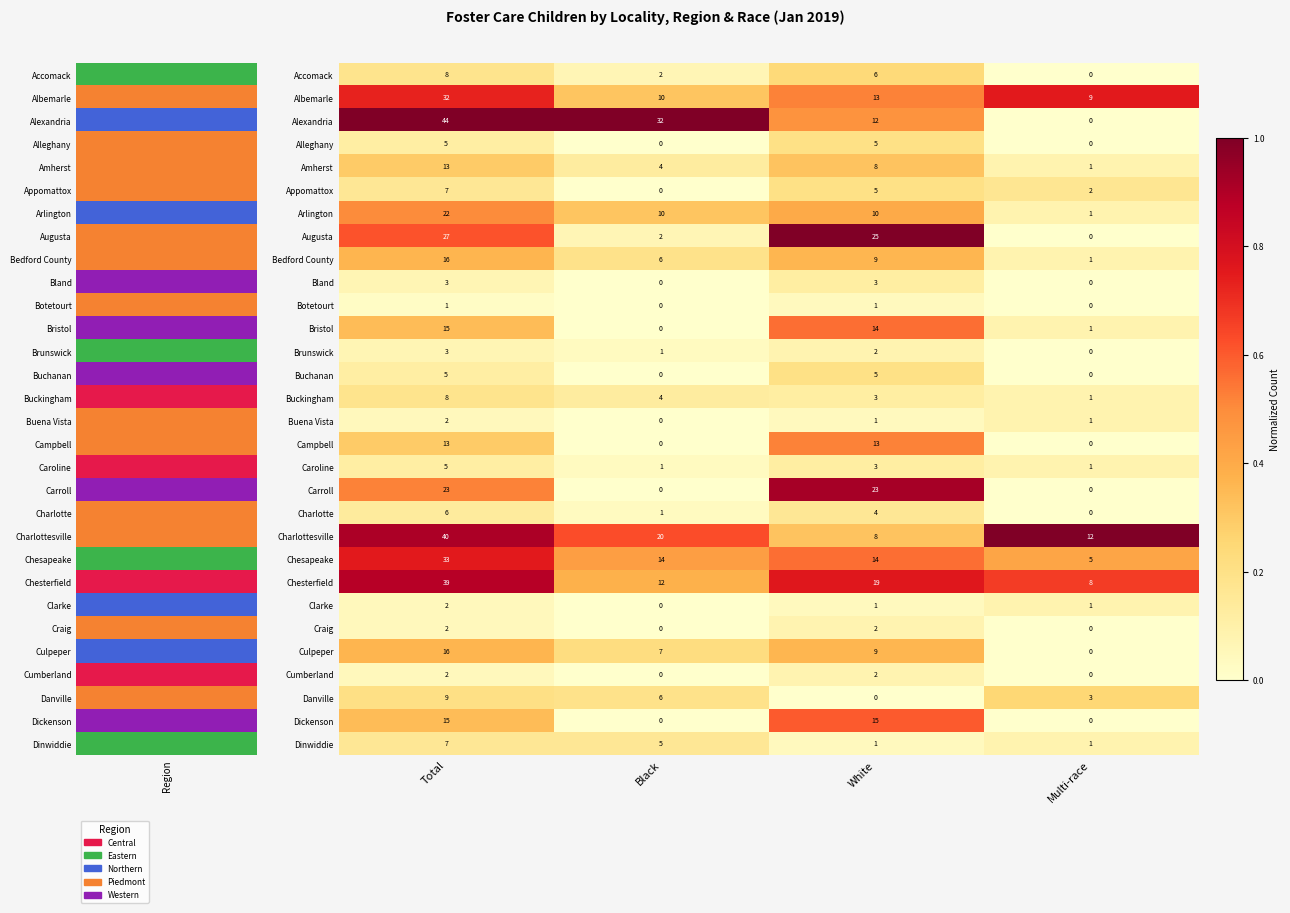

Which series changed the most between Total and Multi-race?

Alexandria